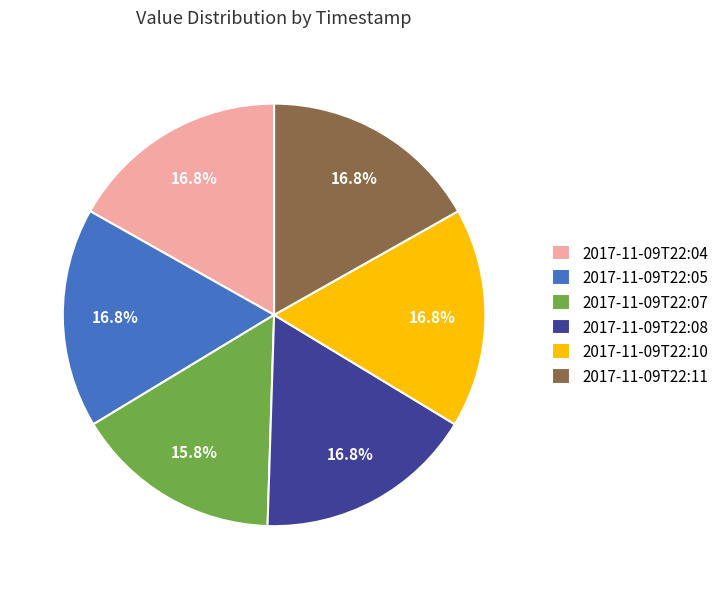

Which slice is the smallest?

2017-11-09T22:07